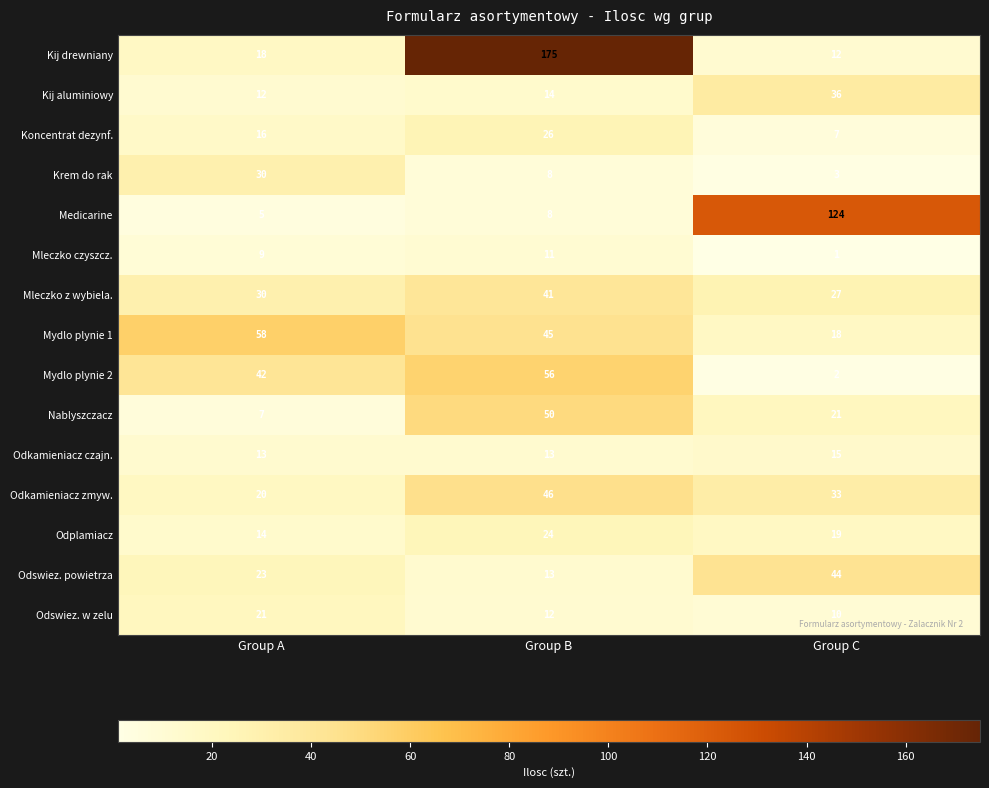

True or false: Mleczko z wybiela. has a value of 27 at Group C.

True